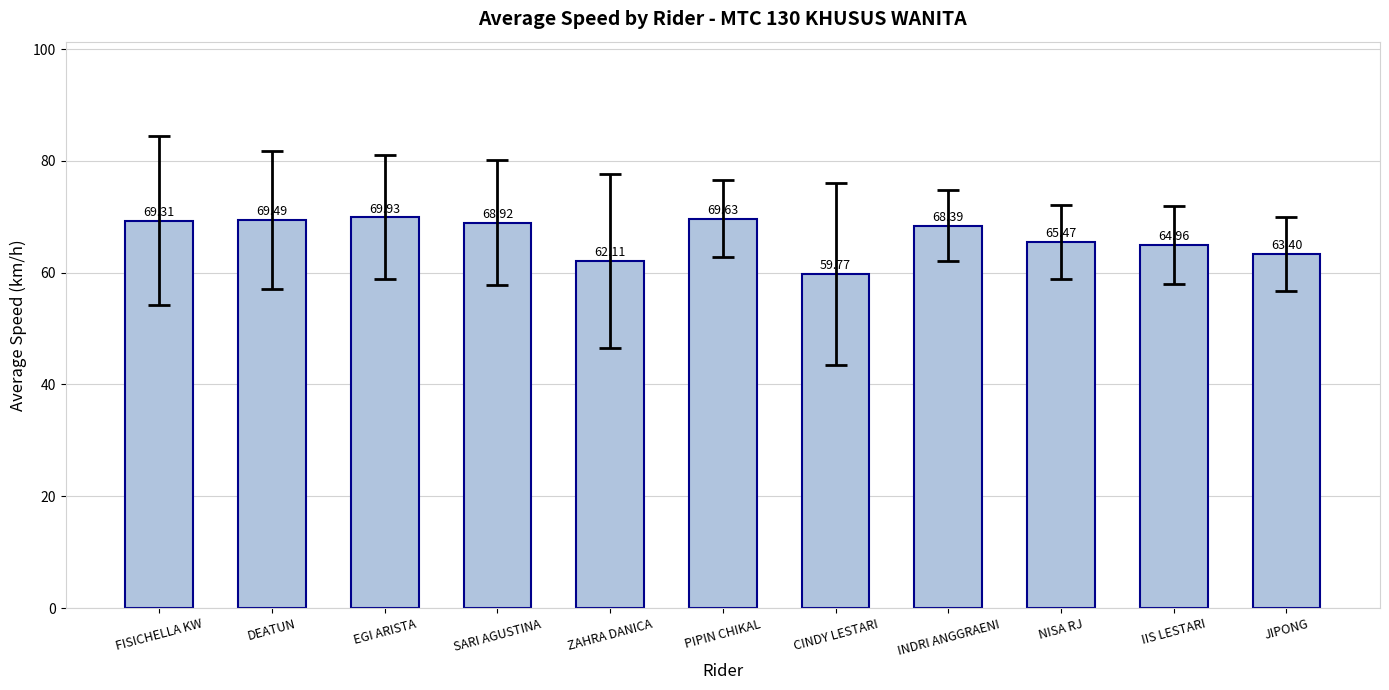

Reading right to left, what are all the values shown in this chart?

JIPONG=63.4	IIS LESTARI=65.0	NISA RJ=65.5	INDRI ANGGRAENI=68.4	CINDY LESTARI=59.8	PIPIN CHIKAL=69.6	ZAHRA DANICA=62.1	SARI AGUSTINA=68.9	EGI ARISTA=69.9	DEATUN=69.5	FISICHELLA KW=69.3